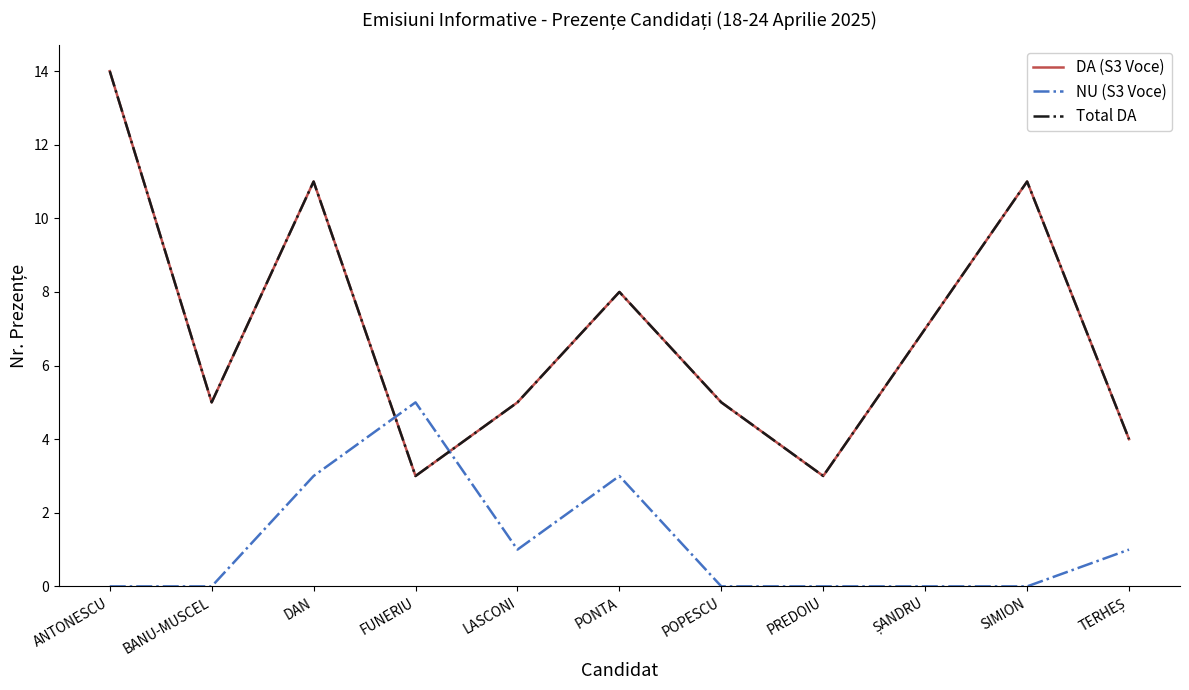

What is the highest value of the Total DA series?

14